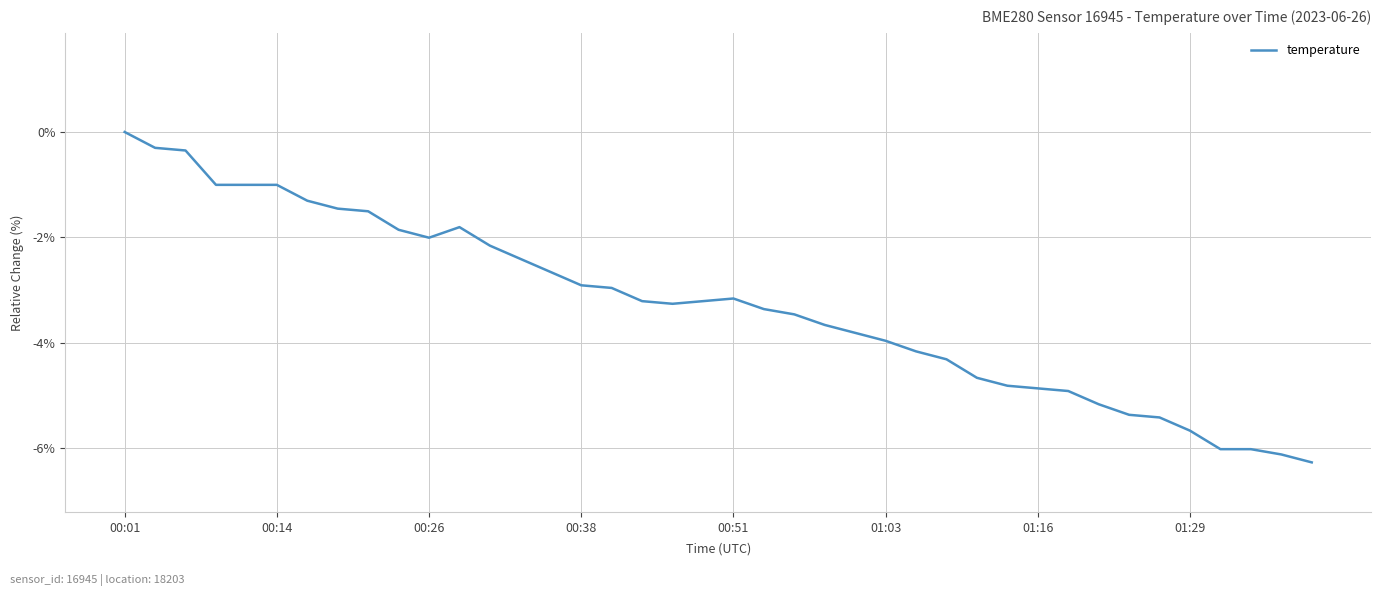

What is the difference between the maximum and minimum values?

6.3